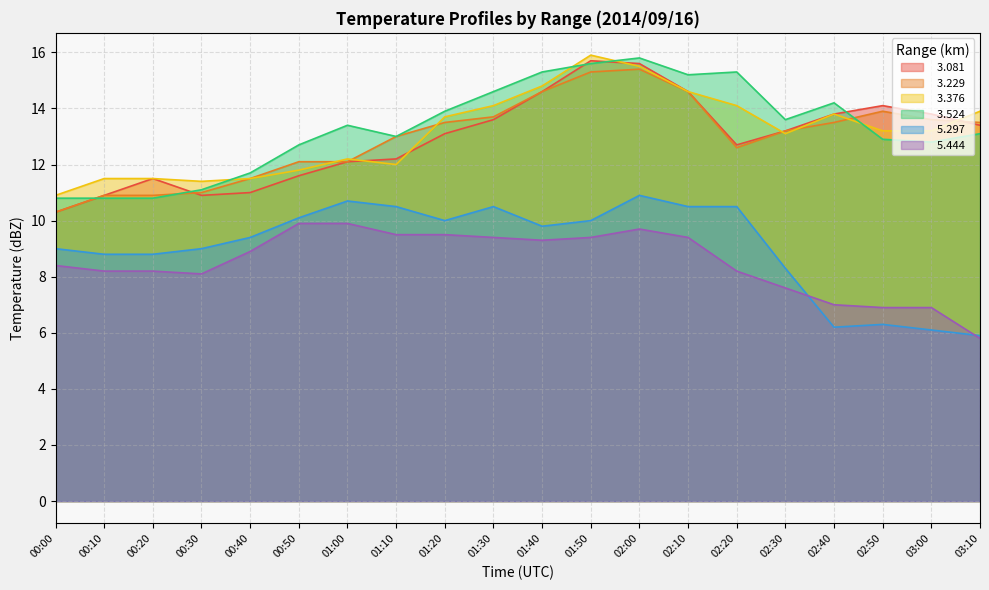

Between which two adjacent categories do   3.081 and   3.376 first intersect?

01:00 and 01:10